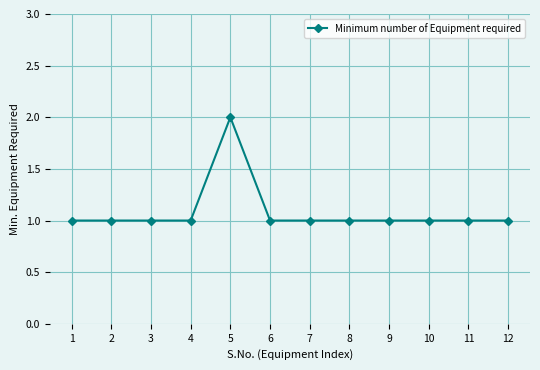

Approximately how many times larger is the value at 11 compared to 10?

1.0